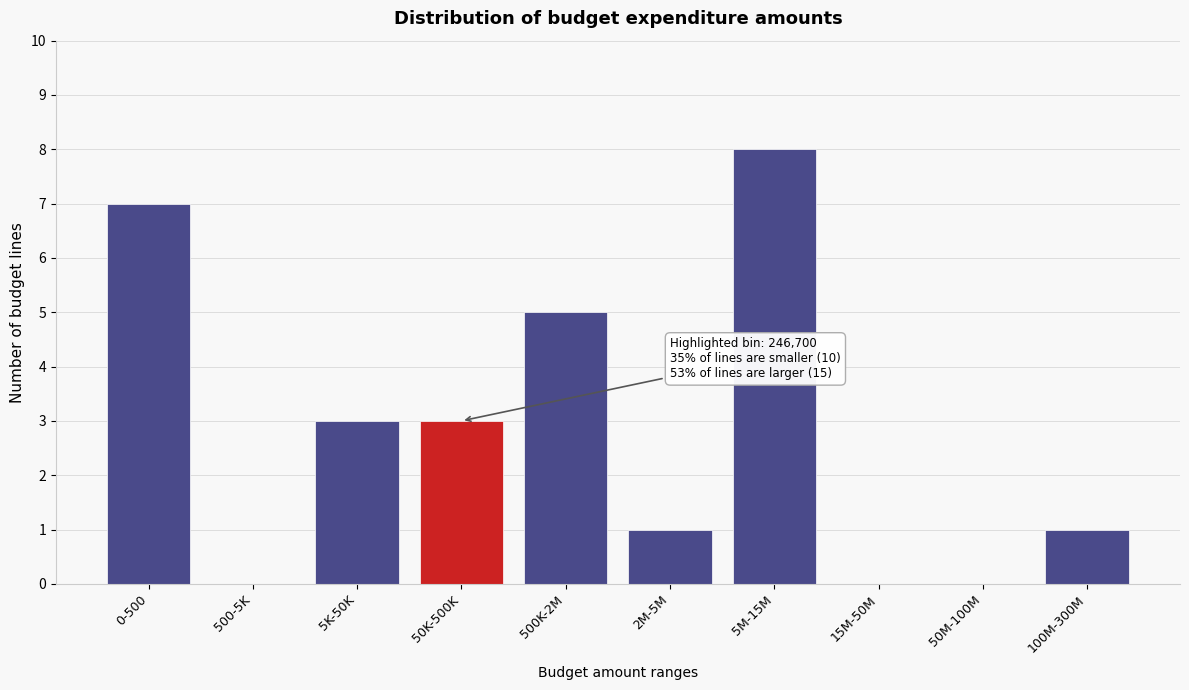

Reading left to right, list all the values displayed in this chart.

0-500=7	500-5K=0	5K-50K=3	50K-500K=3	500K-2M=5	2M-5M=1	5M-15M=8	15M-50M=0	50M-100M=0	100M-300M=1